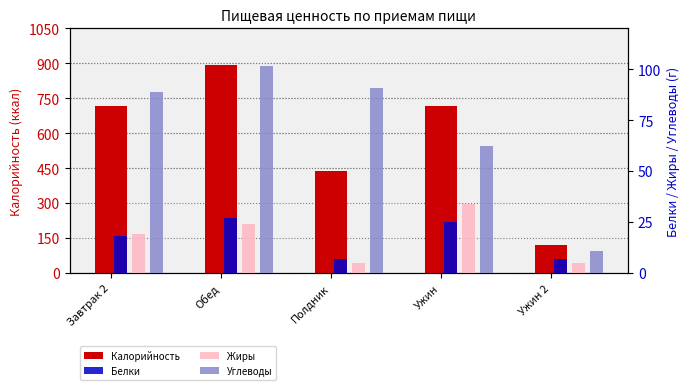

Which category has the highest value in the Углеводы series?

Обед